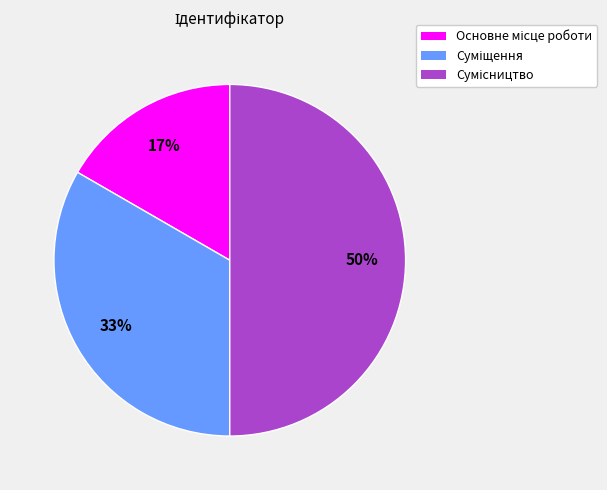

To the nearest percent, what is the average slice percentage?

33%